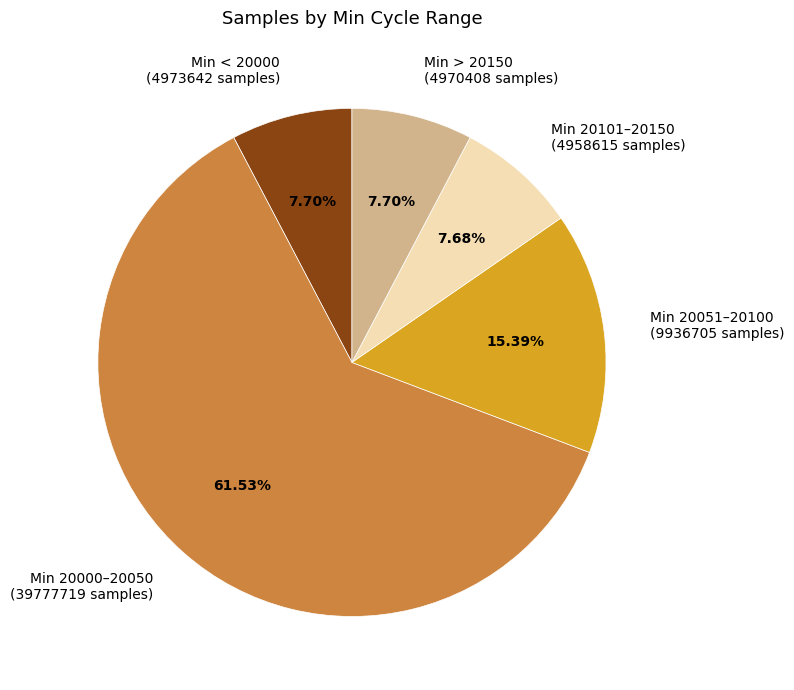

Count the number of slices in the pie.

5